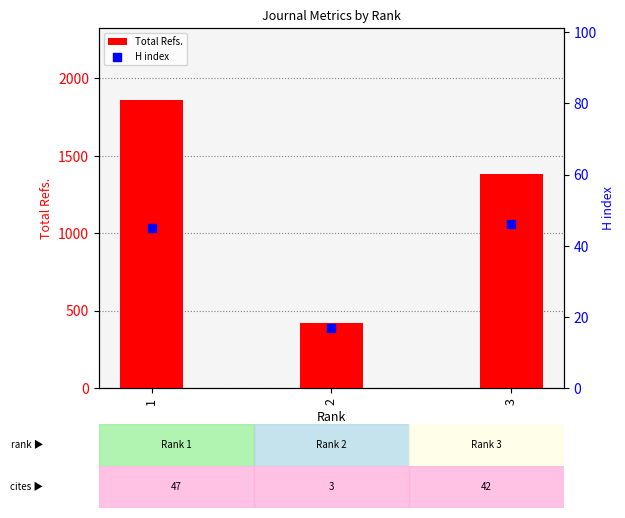

Which series reaches the minimum Y coordinate?

H index